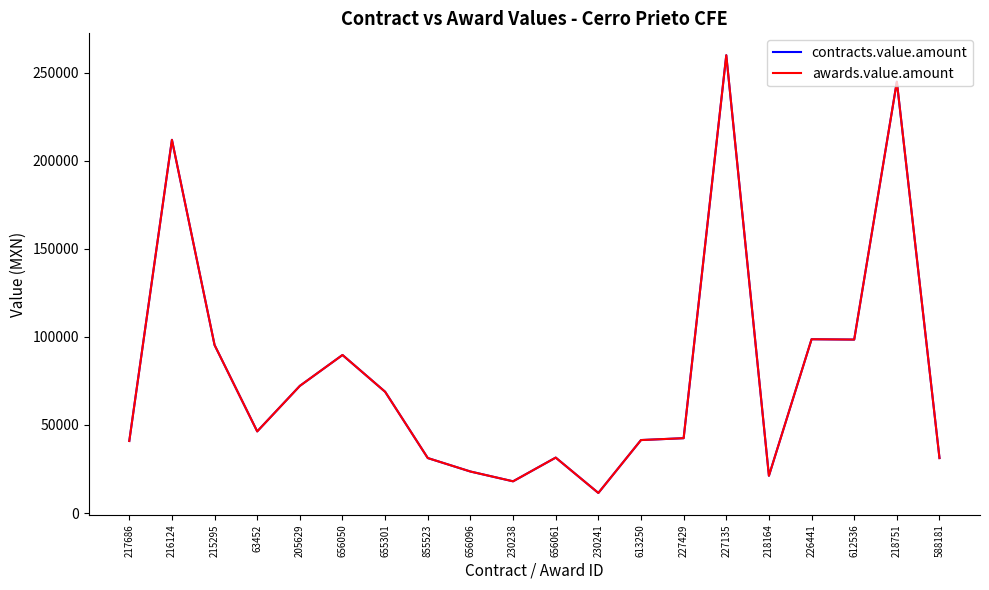

Reading left to right, extract all data points from this chart.

contracts.value.amount: 217686=40910.2	216124=211948.1	215295=95406.0	63452=46357.0	205629=72201.5	656050=89750.0	655301=68850.0	855523=31212.8	656096=23562.7	230238=18000.0	656061=31468.5	230241=11388.0	613250=41433.0	227429=42500.0	227135=260000.0	218164=21150.0	226441=98688.7	612536=98500.0	218751=244940.0	588181=31200.0
awards.value.amount: 217686=40910.2	216124=211948.1	215295=95406.0	63452=46357.0	205629=72201.5	656050=89750.0	655301=68850.0	855523=31212.8	656096=23562.7	230238=18000.0	656061=31468.5	230241=11388.0	613250=41433.0	227429=42500.0	227135=260000.0	218164=21150.0	226441=98688.7	612536=98500.0	218751=244940.0	588181=31200.0